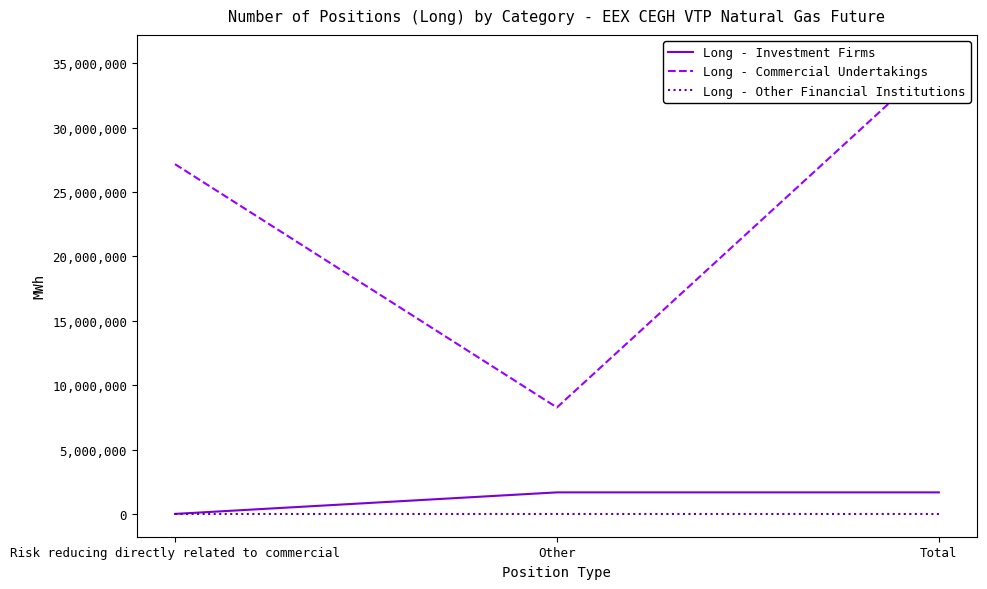

Count the Long - Investment Firms values in the range 0 to 1671928.

3